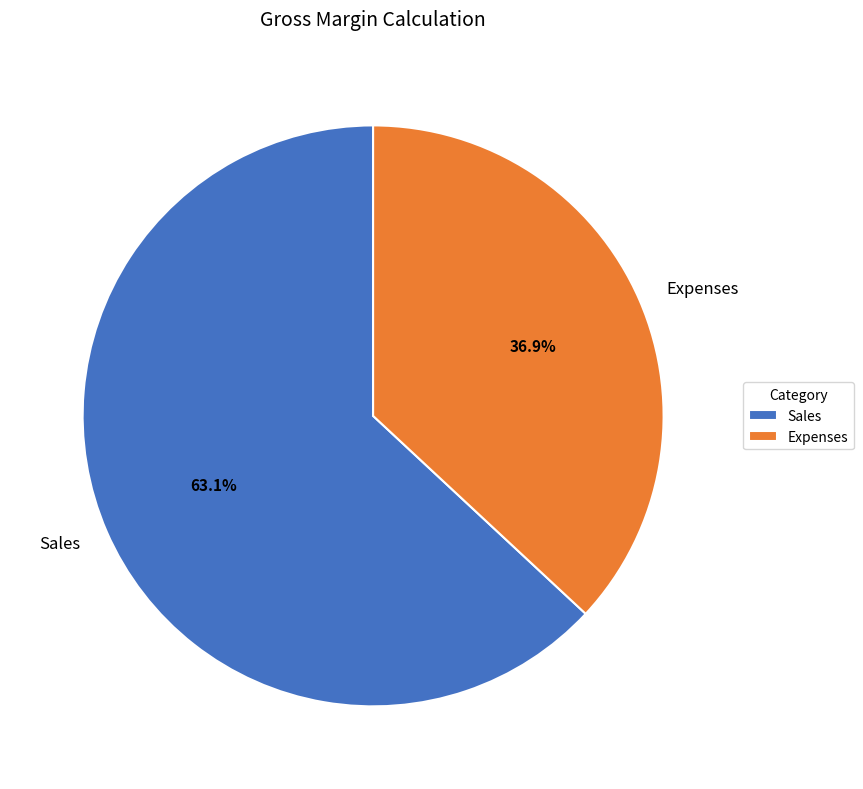

Is it true that Sales is 63% of the pie?

True